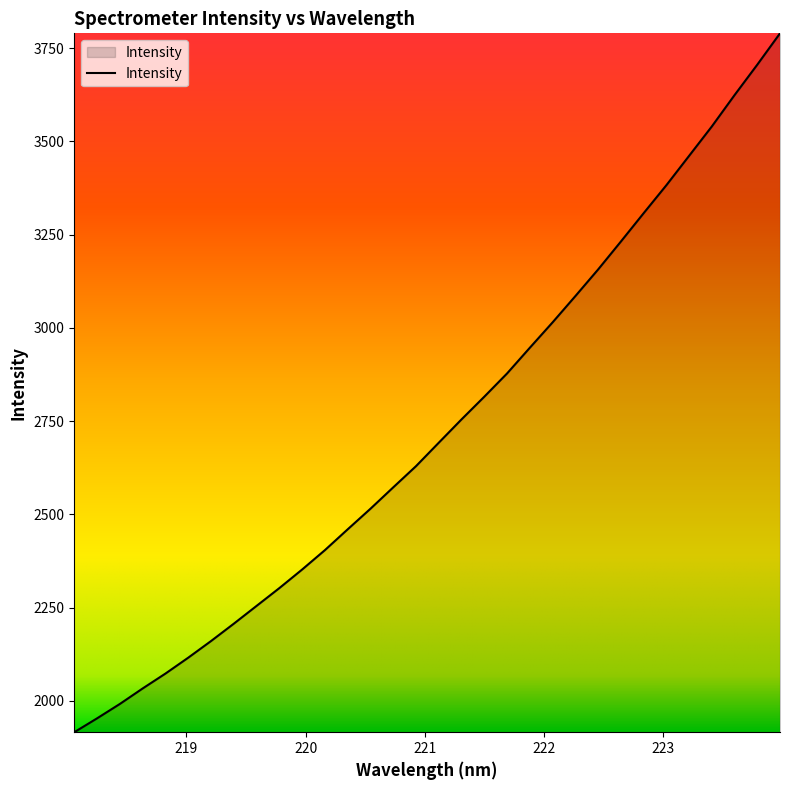

What is the greatest value displayed?

3790.1